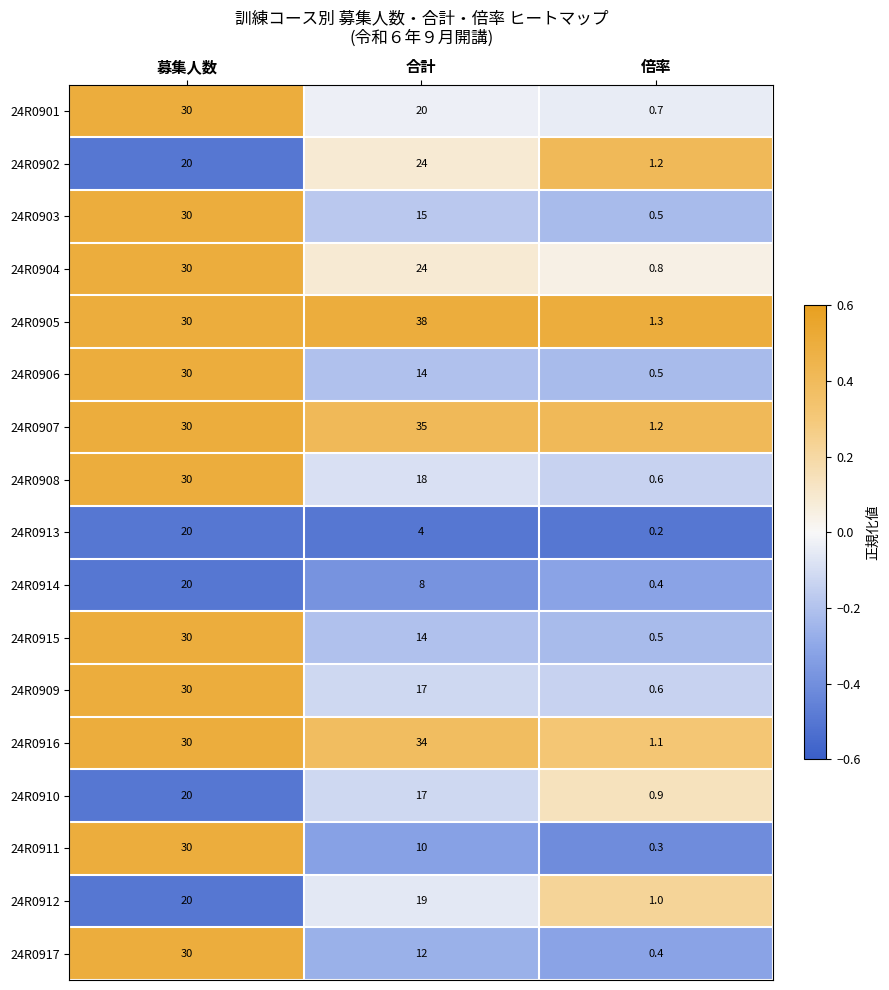

Read the 24R0910 value at 合計.

17.0